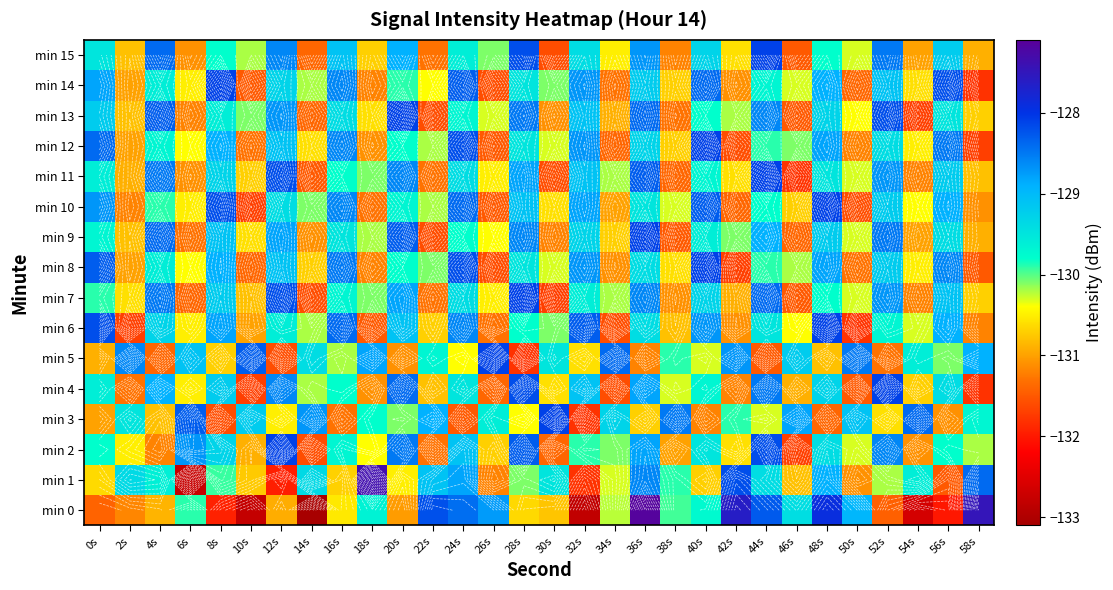

Which label corresponds to the smallest value in the chart?

14s